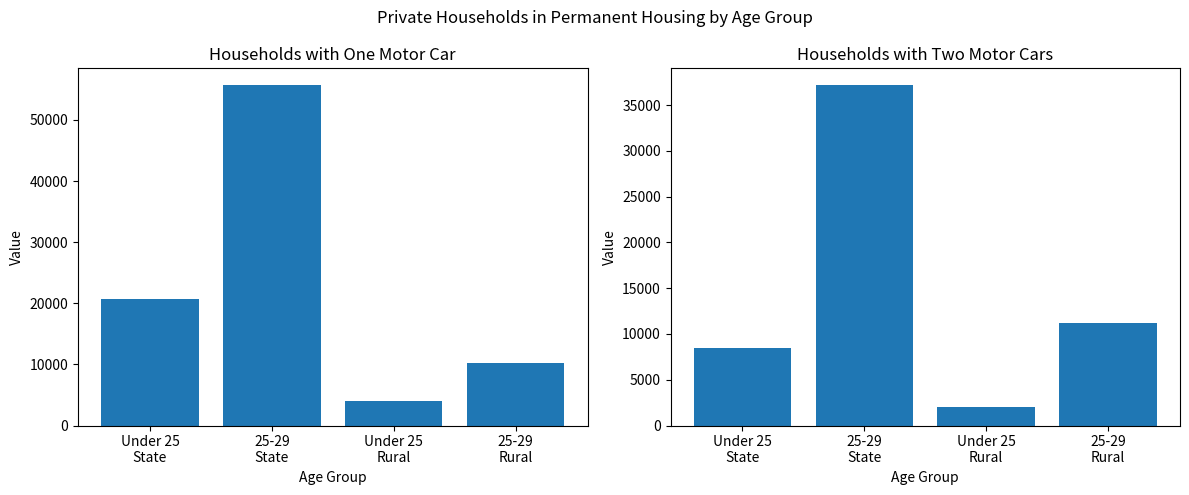

Reading left to right, list all the values displayed in this chart.

Households with one motor car: 20662	55656	4061	10283
Households with two motor cars: 8436	37162	1973	11235